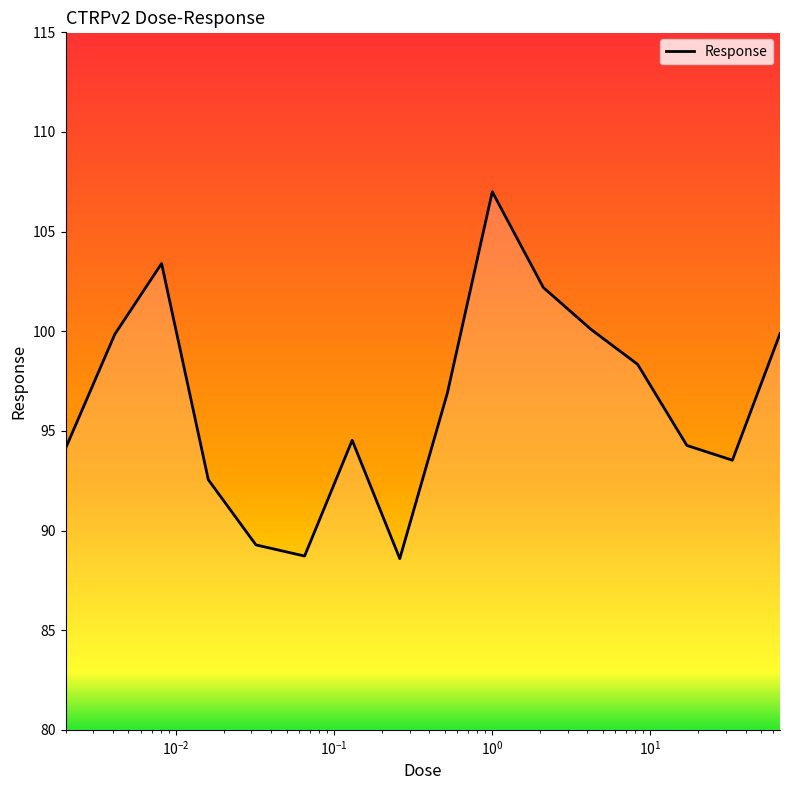

How many interior local valleys (lower than both neighbors) does the data have?

3